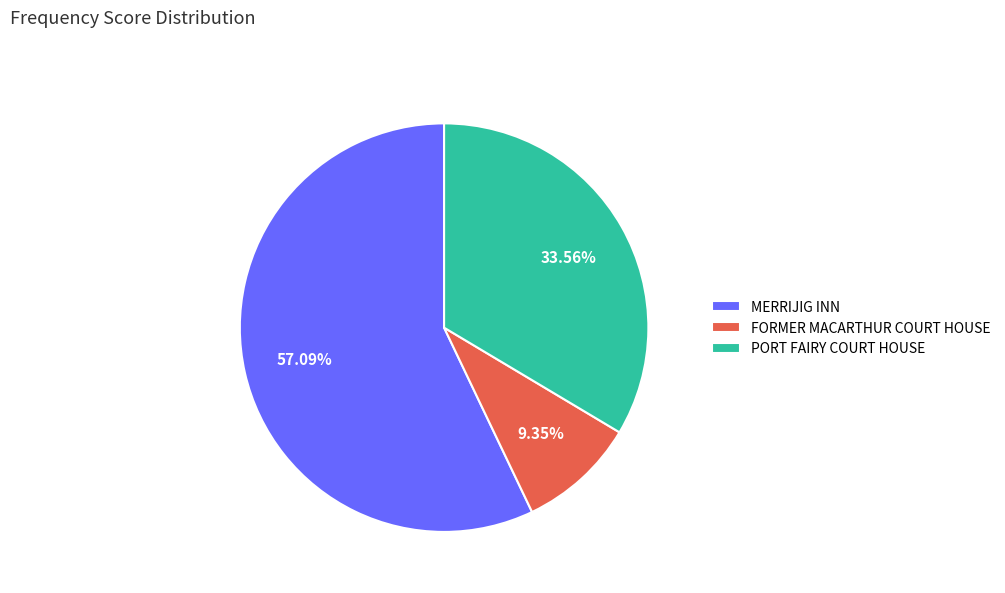

To the nearest percent, what is the combined percentage of MERRIJIG INN and FORMER MACARTHUR COURT HOUSE?

66%